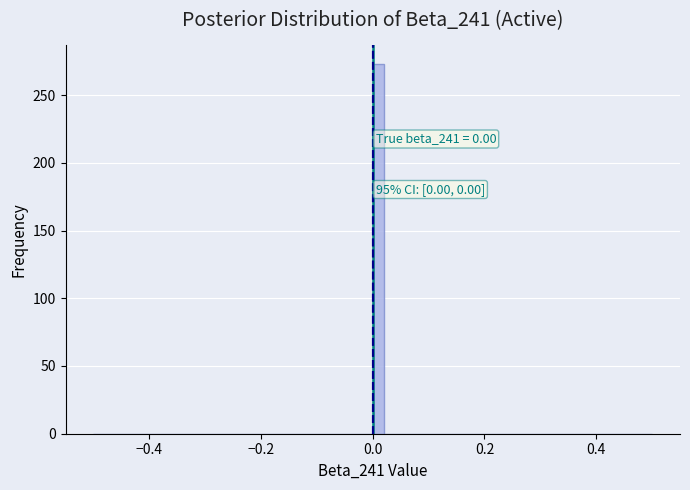

Read against the x-axis, roughly where is the centre of the tallest bar?

0.02